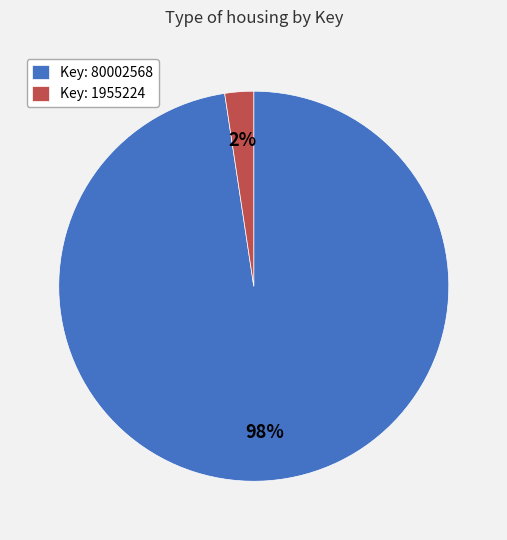

Is there any slice that represents more than half of the pie?

Yes